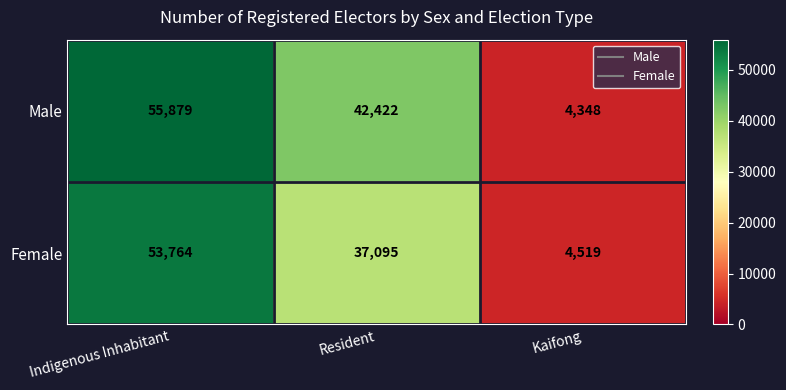

At which category is the sum across all series the highest?

Indigenous Inhabitant